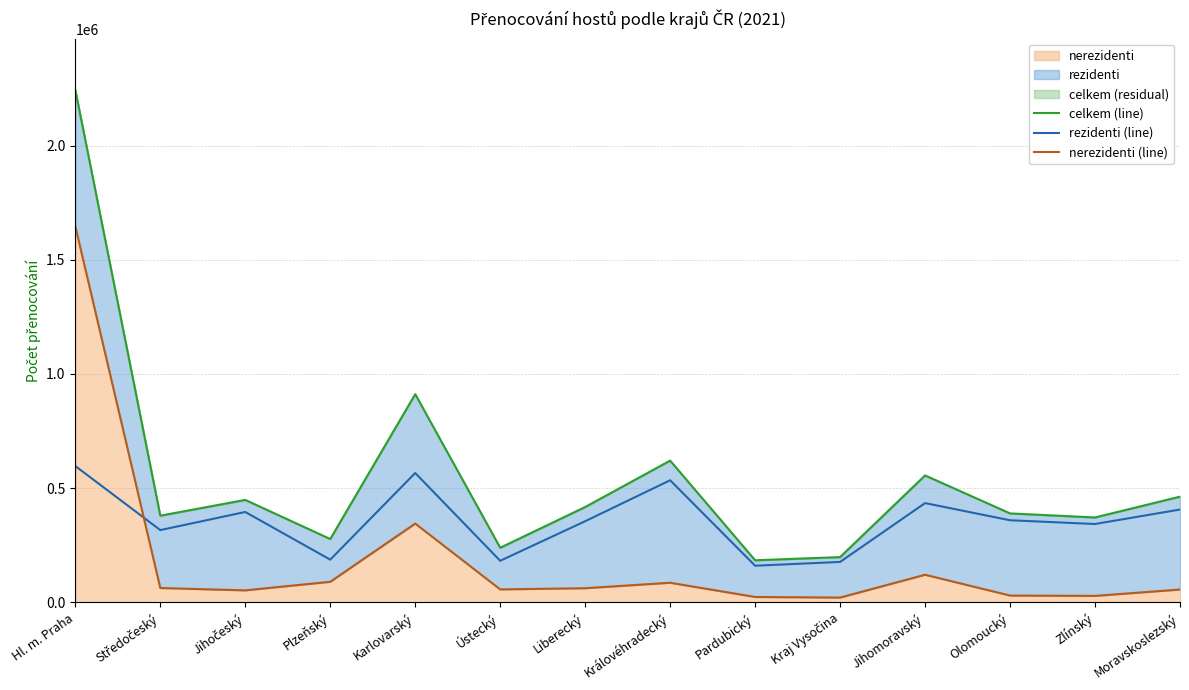

At how many categories does at least one series exceed 1987592?

1